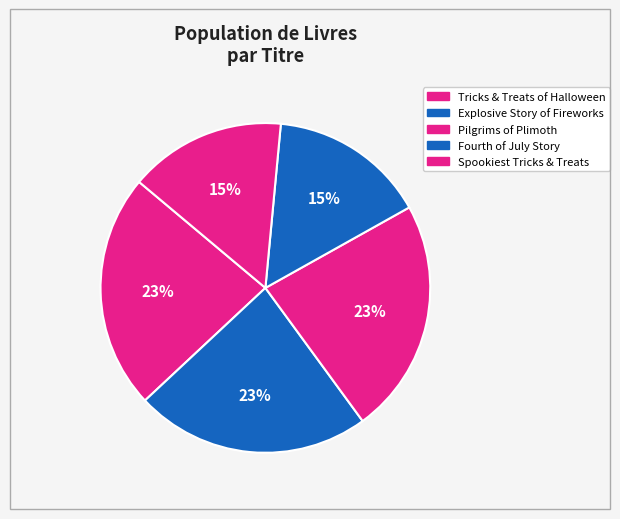

What portion of the pie excludes Pilgrims of Plimoth?

76.9%